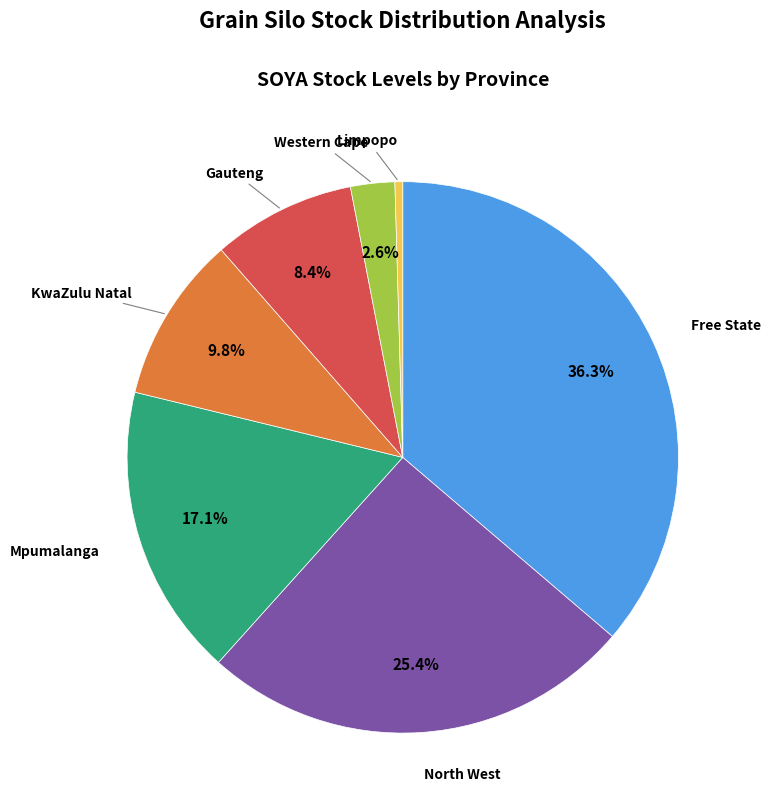

Does any single category account for the majority?

No